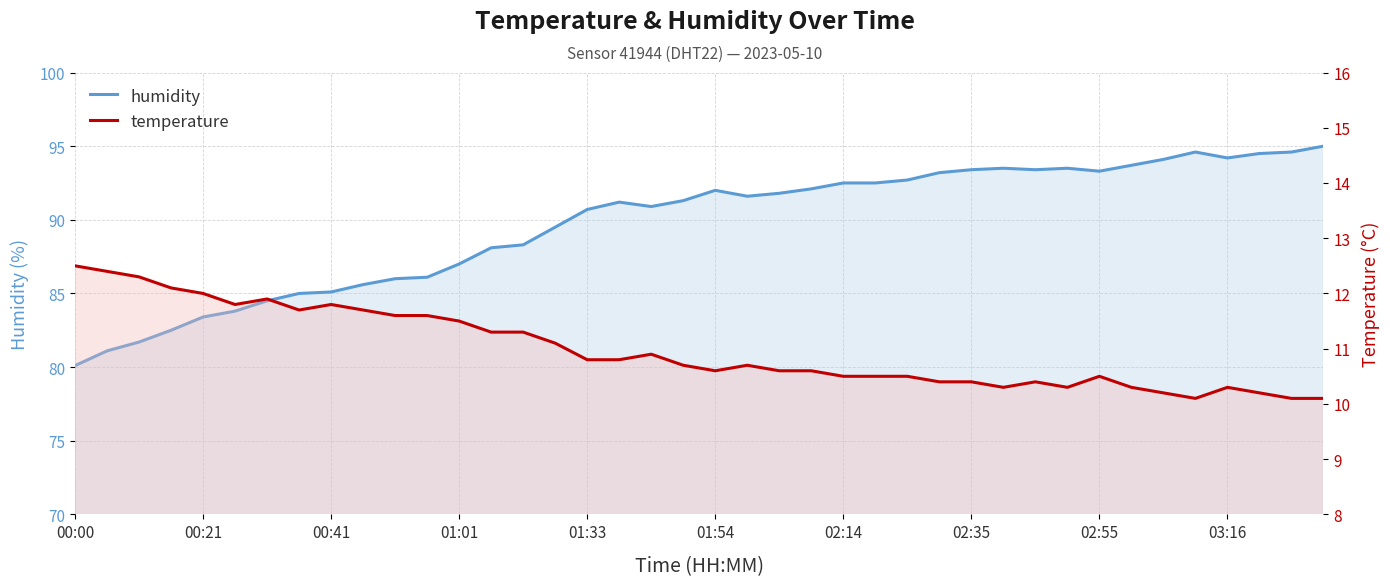

What is the difference between the second highest and second lowest values in the humidity series?

13.5